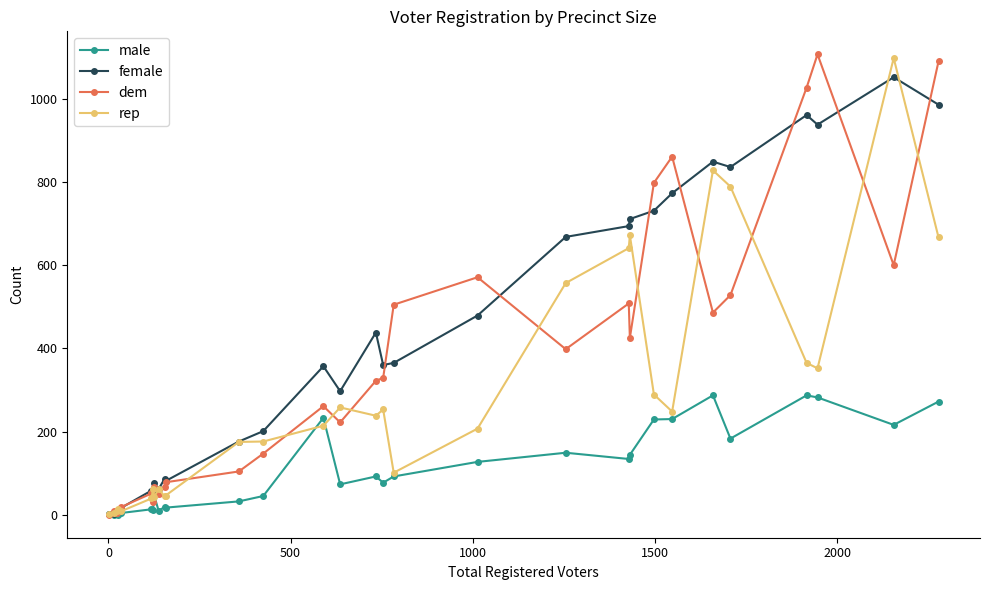

What is the highest value of the dem series?

1107